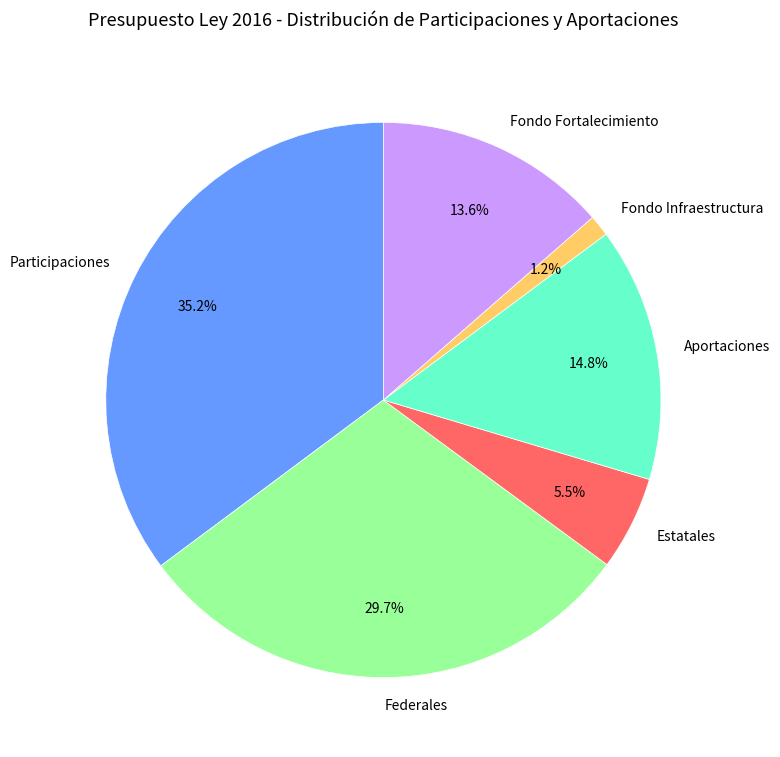

To the nearest percent, what is the average slice percentage?

17%